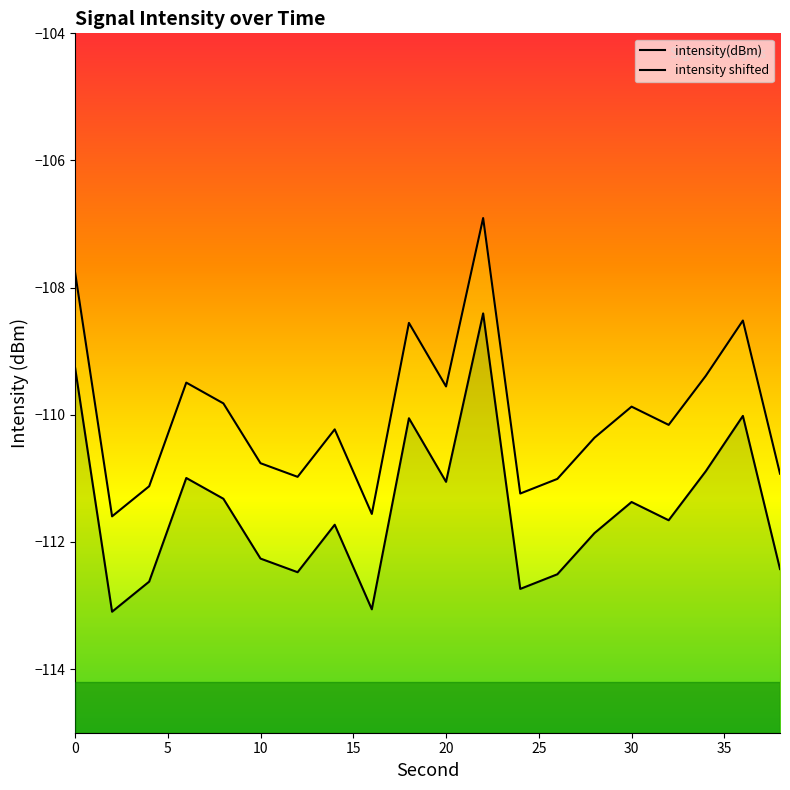

How many distinct data groups are displayed?

2